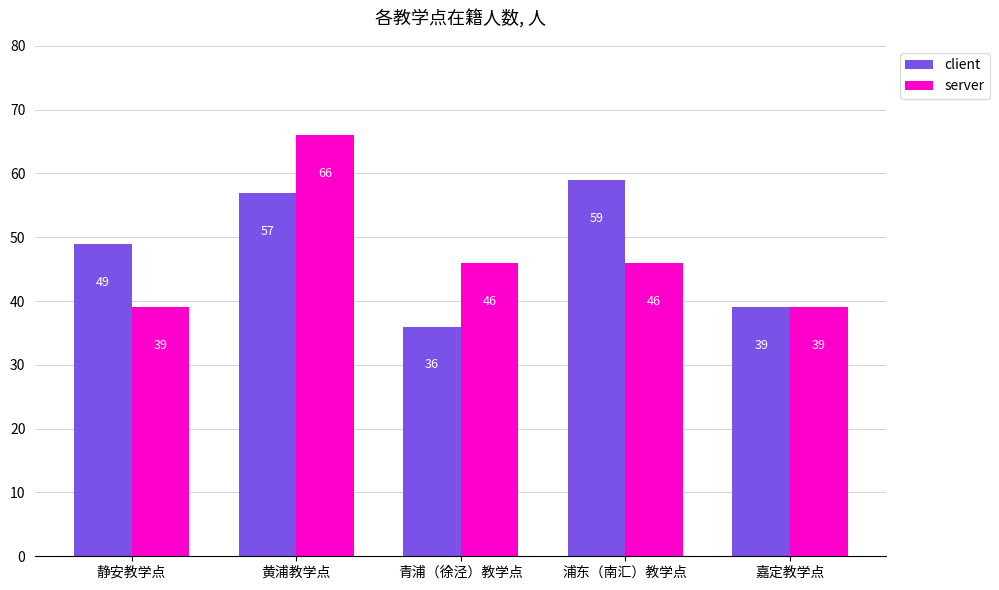

What is the difference between the client values at 浦东（南汇）教学点 and 静安教学点?

10